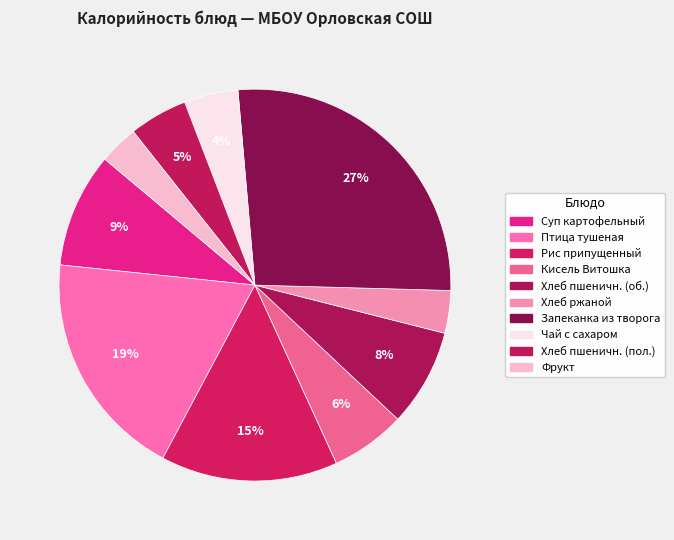

Is there any slice that represents more than half of the pie?

No